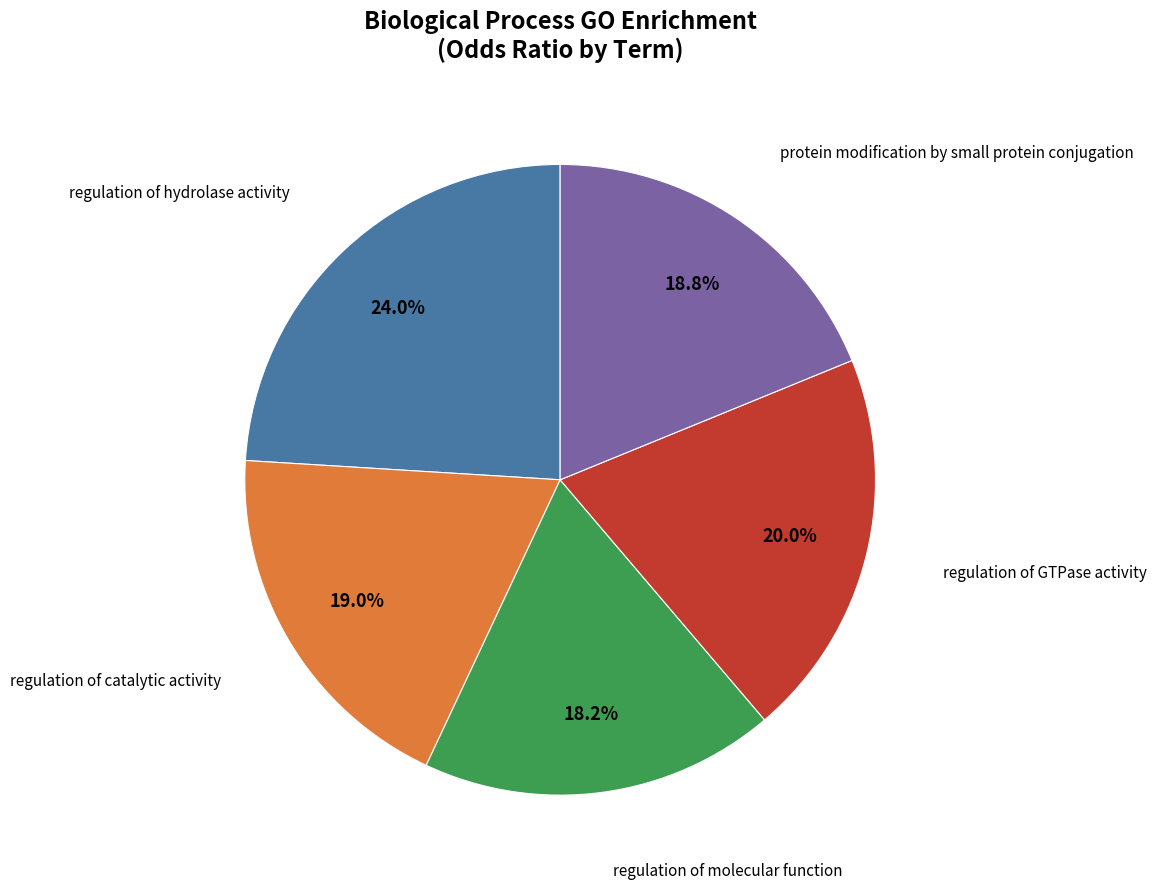

Is there a majority slice in this chart?

No